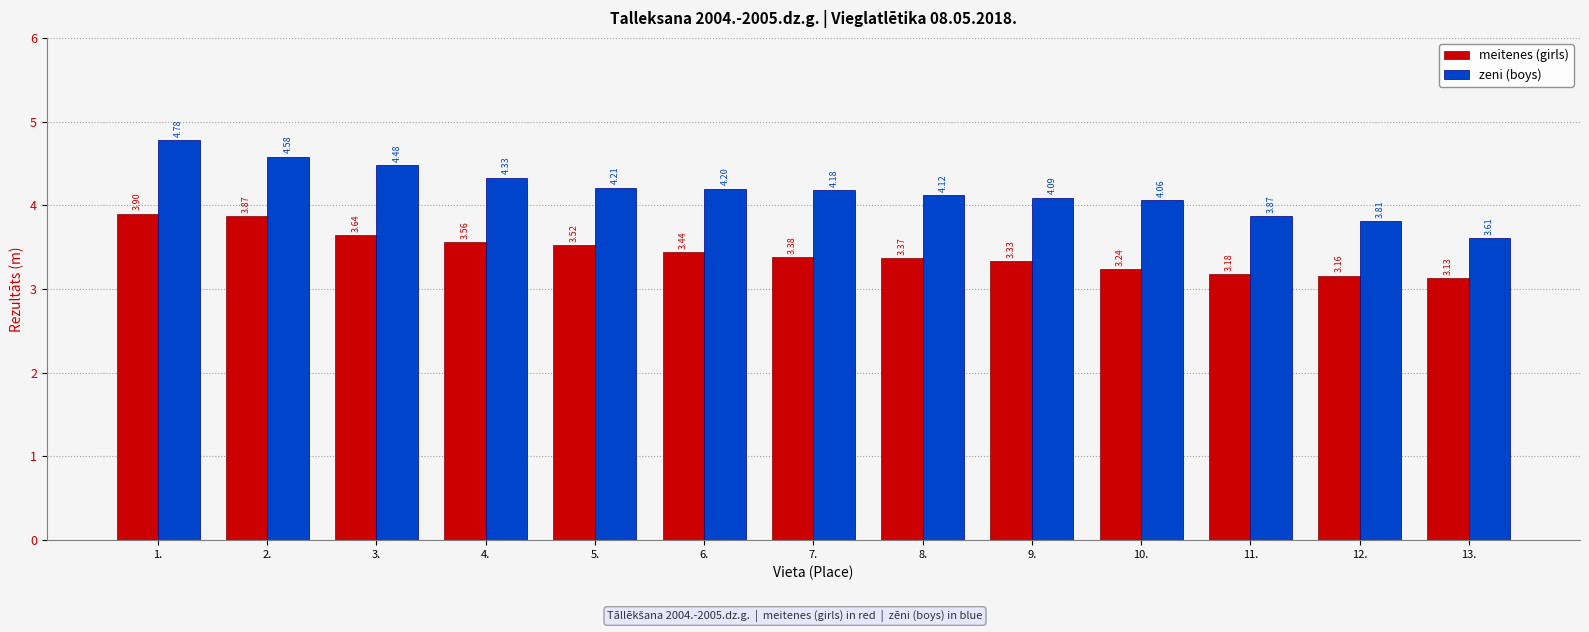

What are all the series names shown in the legend?

meitenes (girls), zeni (boys)